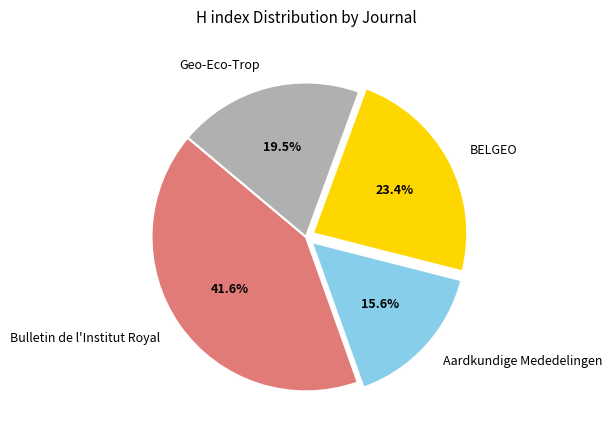

Is there a majority slice in this chart?

No